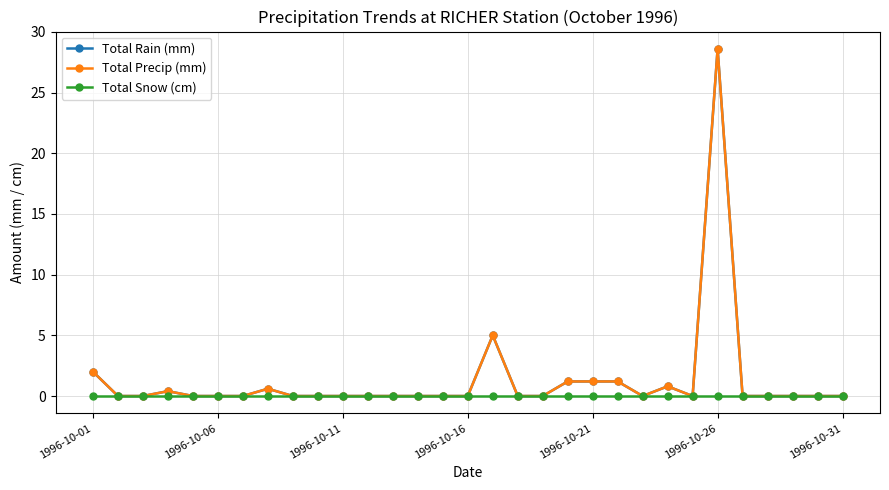

At which label does Total Precip (mm) reach its minimum?

1996-10-06